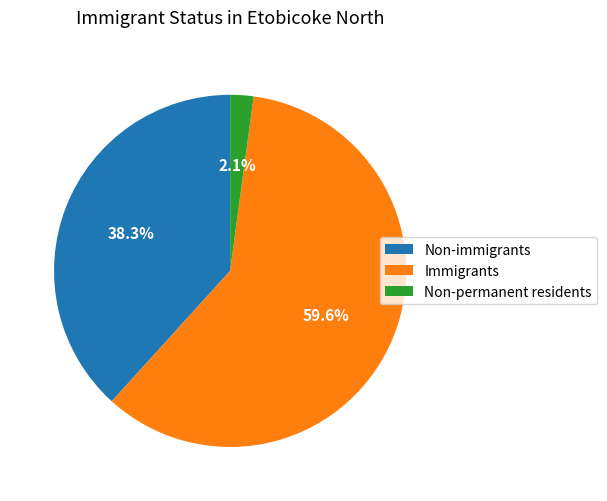

How many segments does this pie chart have?

3